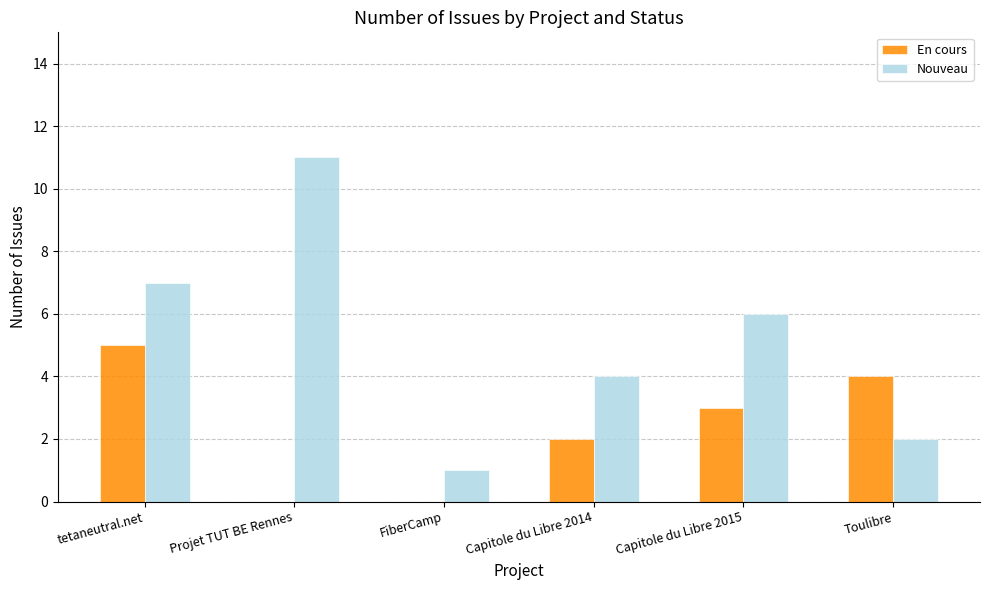

True or false: Nouveau has a value of 7 at tetaneutral.net.

True